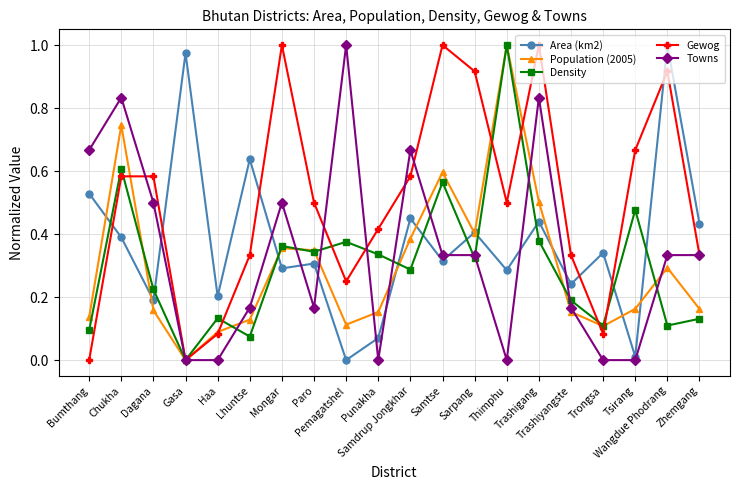

Which series has the largest total across all categories?

Gewog